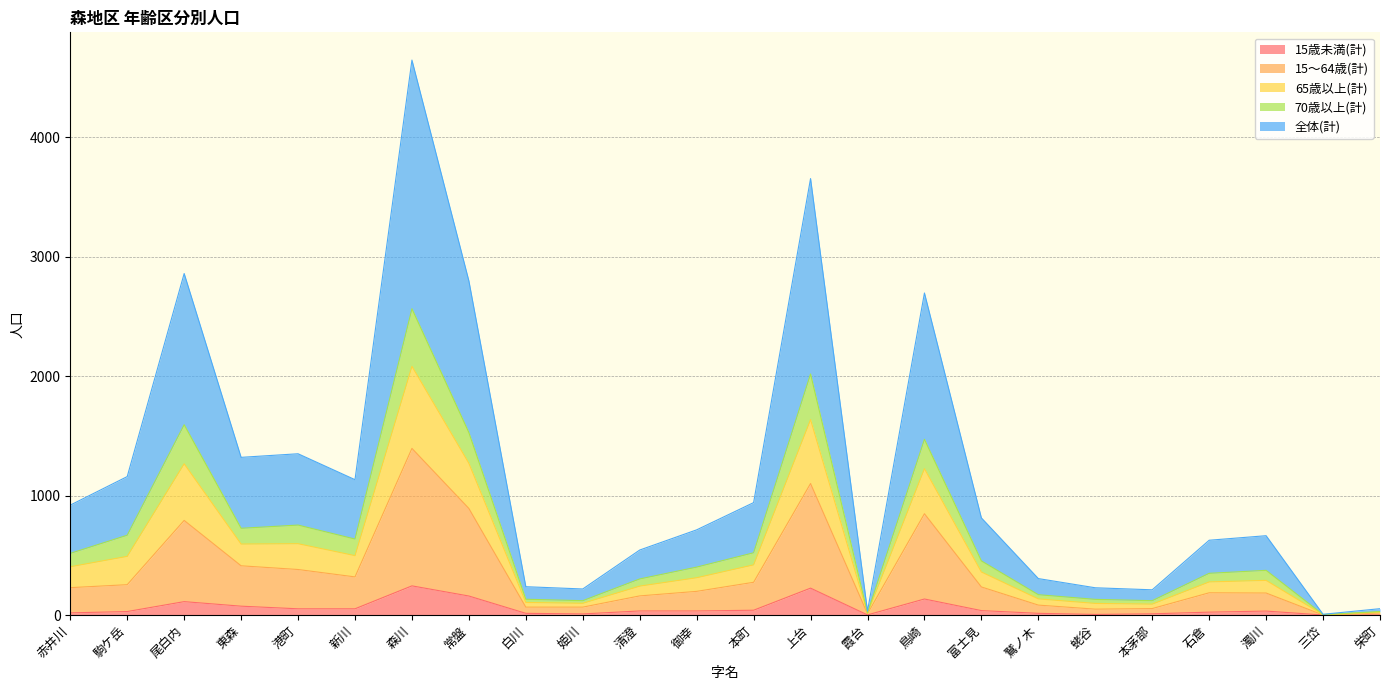

Rank the categories by 全体(計) value from highest to lowest.

森川, 上台, 常盤, 尾白内, 鳥崎, 港町, 東森, 新川, 駒ケ岳, 本町, 赤井川, 富士見, 御幸, 濁川, 石倉, 清澄, 鷲ノ木, 白川, 姫川, 蛯谷, 本茅部, 栄町, 霞台, 三岱